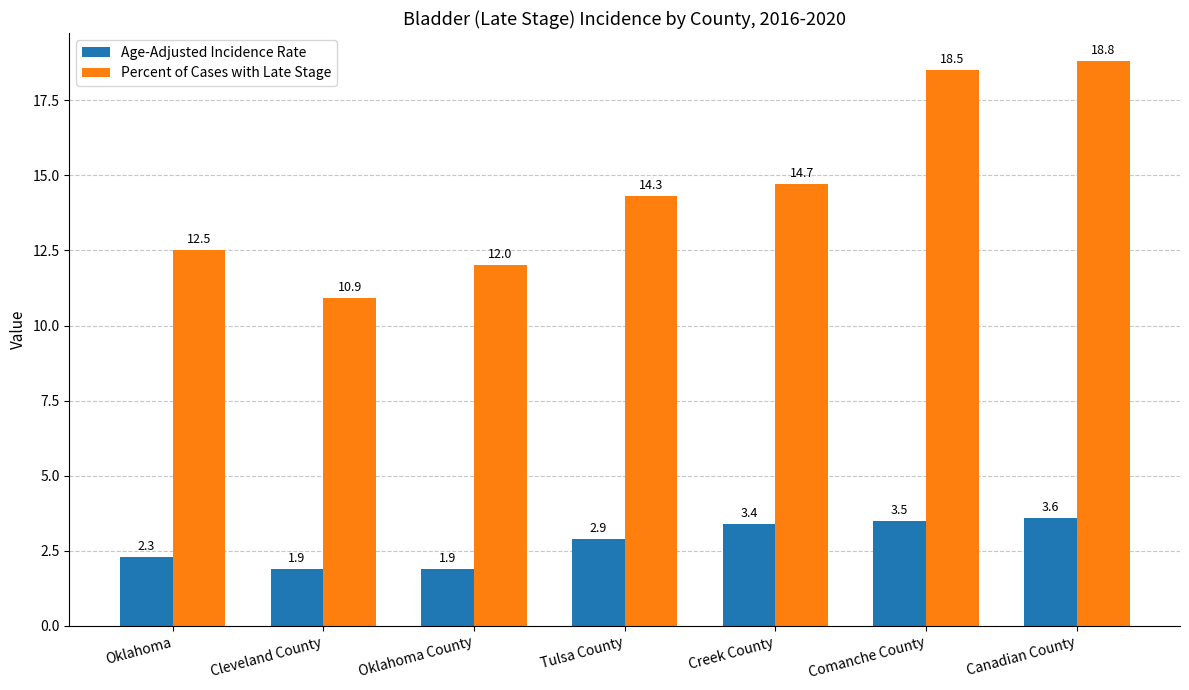

Is the value of Age-Adjusted Incidence Rate at Cleveland County greater than the value of Percent of Cases with Late Stage at Creek County?

No